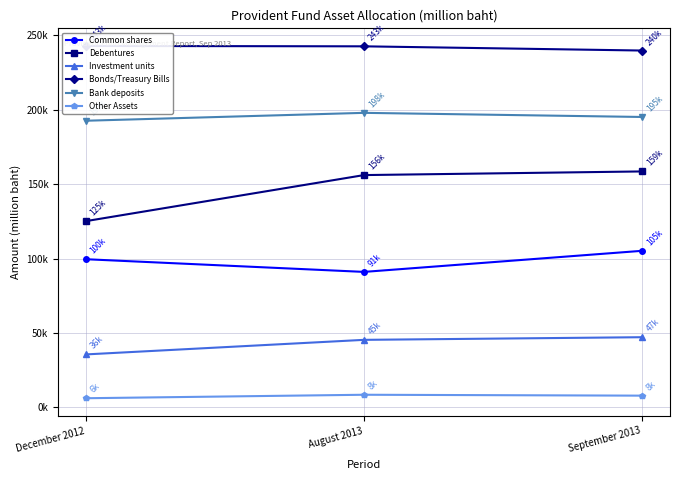

Reading left to right, what are all the values shown in this chart?

Common shares: 99542.3	91018.6	105193.9
Debentures: 125132.2	156071.2	158521.5
Investment units: 35579.3	45364.5	47142.1
Bonds/Treasury Bills: 242833.6	242580.4	239749.0
Bank deposits: 192580.8	197885.4	195110.4
Other Assets: 6139.4	8478.0	7874.4